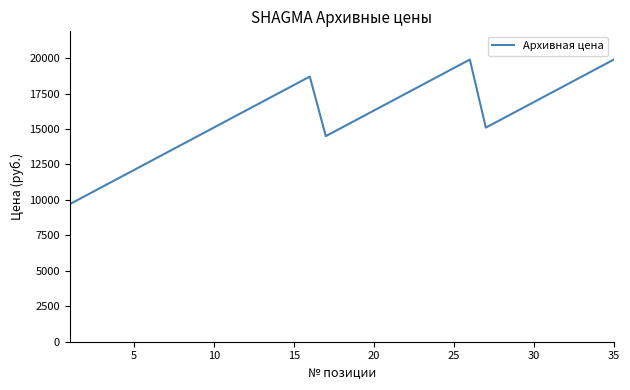

What is the smallest value displayed?

9700